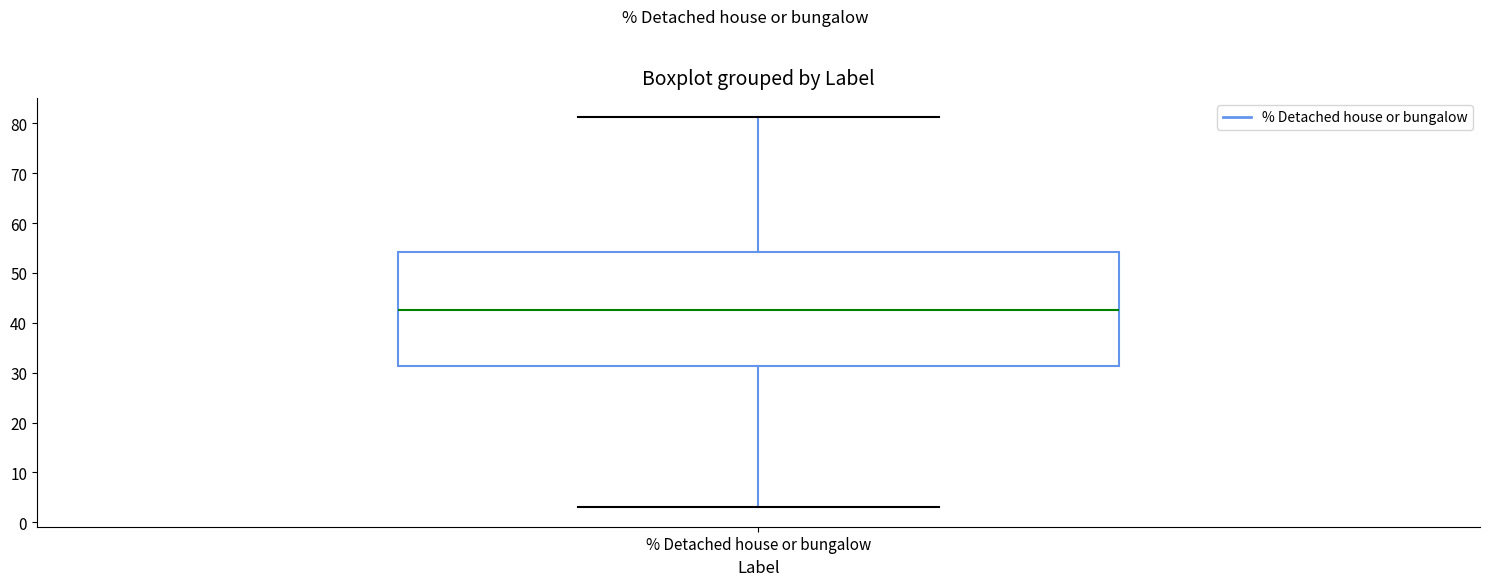

Read this box plot against the y-axis: the position of the median line, the range covered by the box, and the ends of both whiskers. The values are not printed on the chart, so give them approximately, as read against the axis.

median 43, box 31 to 54, whiskers 3 to 81